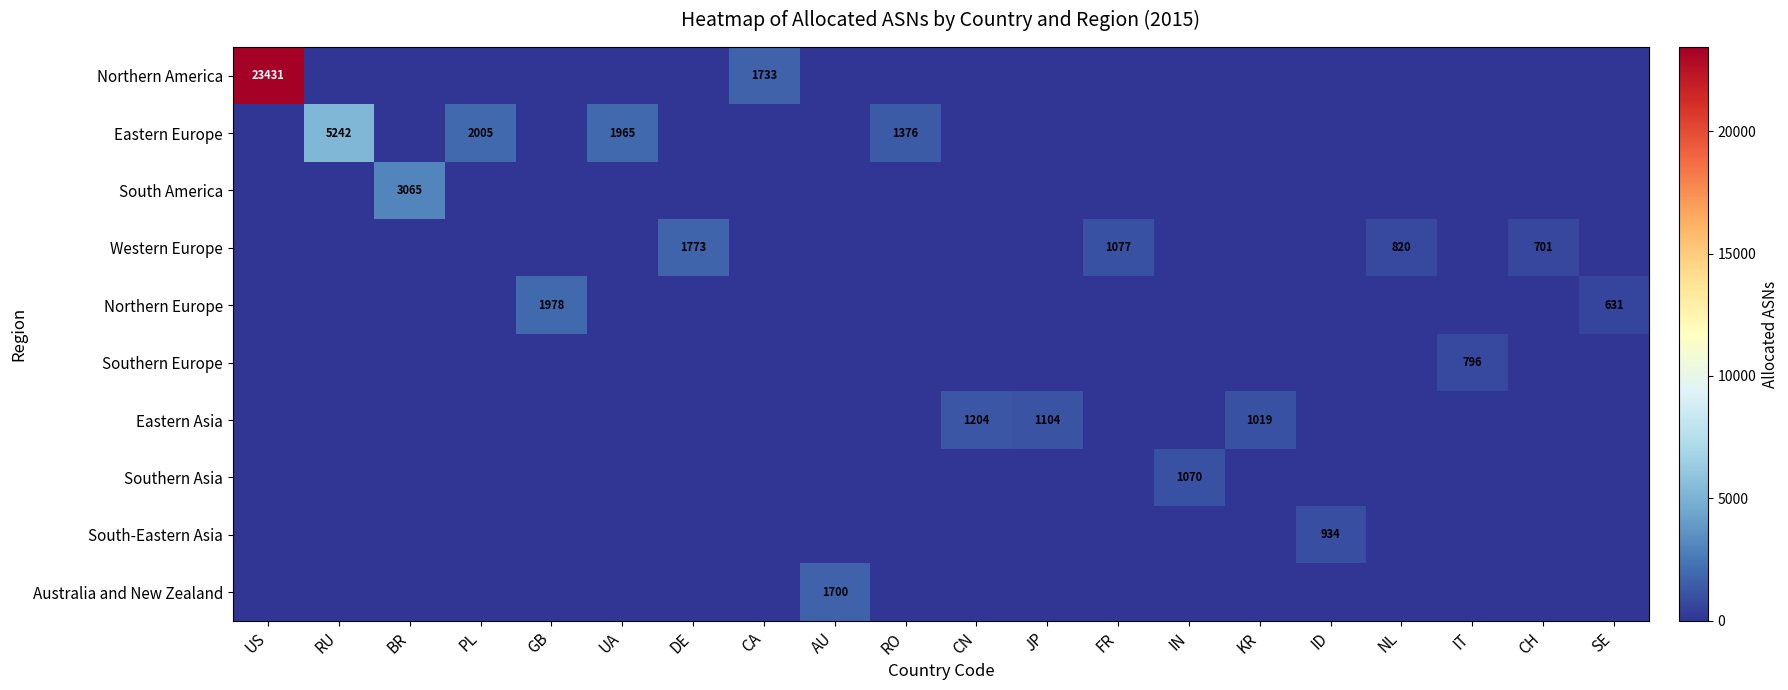

What is the greatest value displayed?

23431